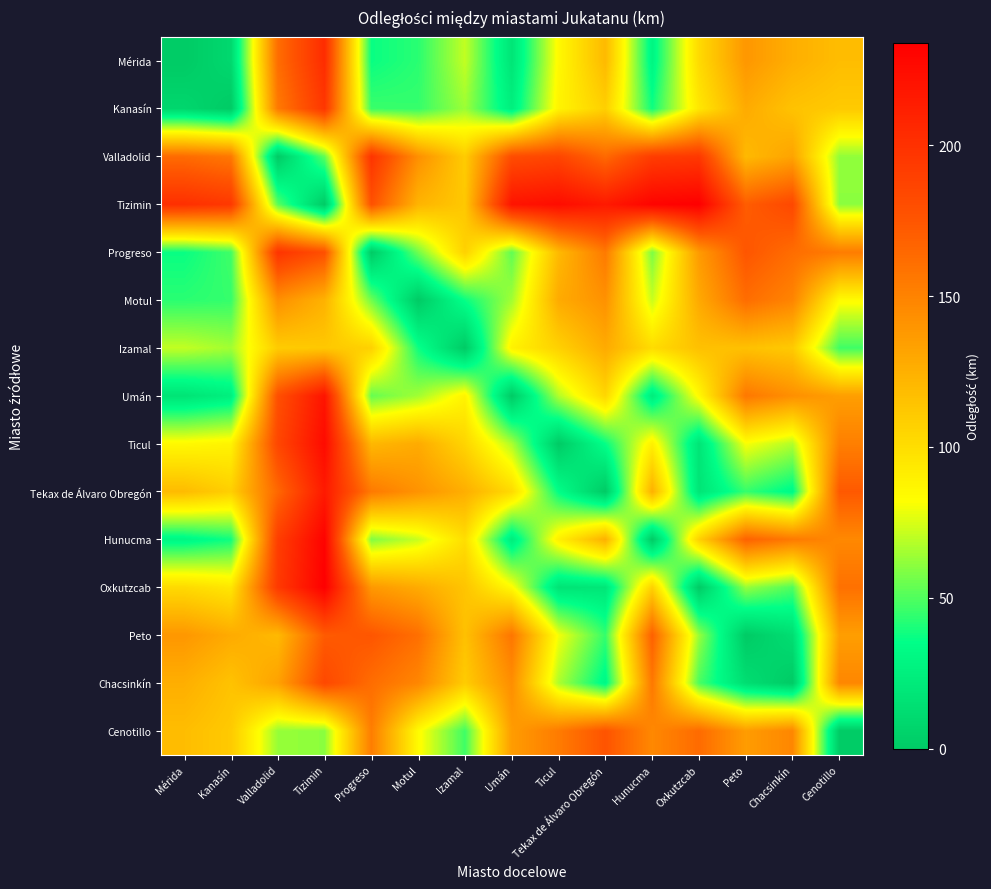

What is the difference between the highest and lowest values at Kanasín?

195